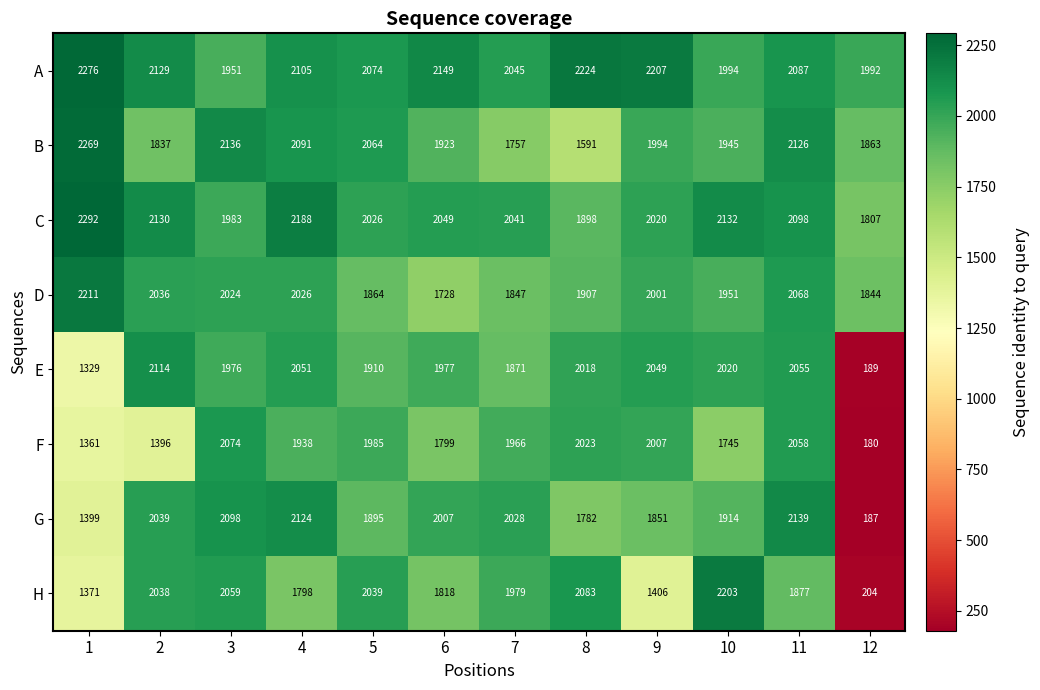

List the labels in order of A value, largest first.

1, 8, 9, 6, 2, 4, 11, 5, 7, 10, 12, 3